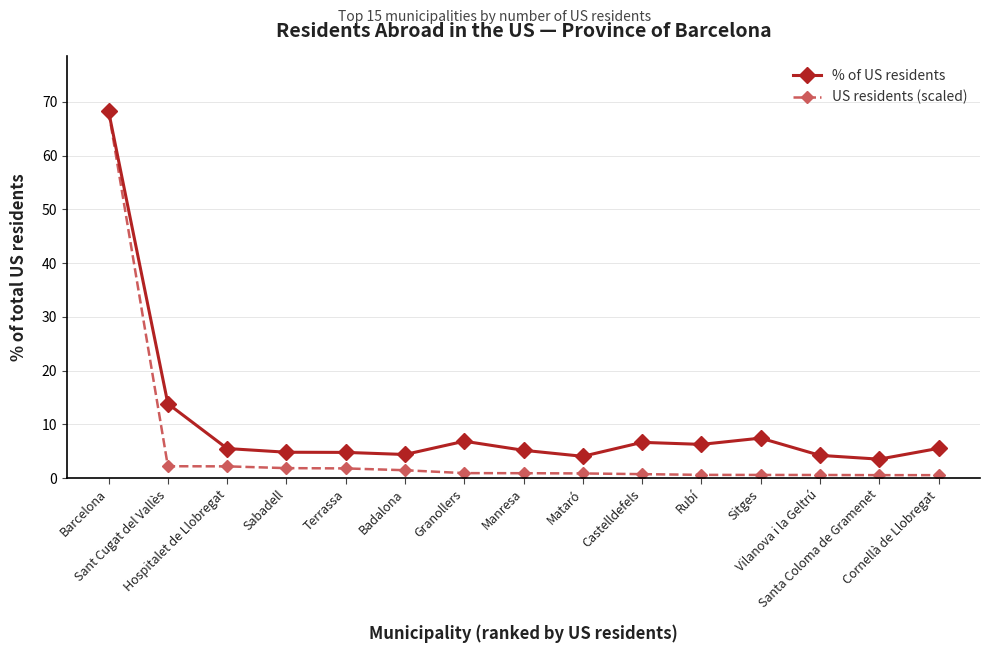

What is the minimum value for % of US residents?

3.5